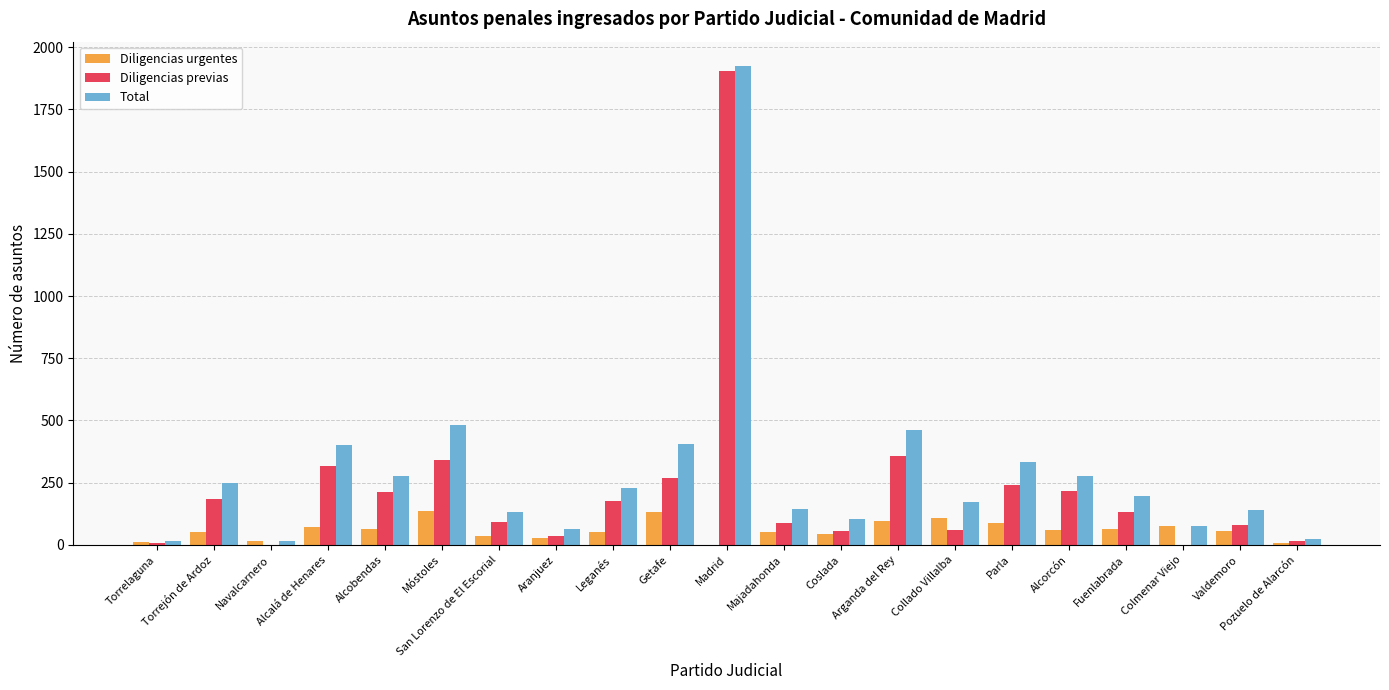

Is it true that Diligencias previas equals 59 at Collado Villalba?

True